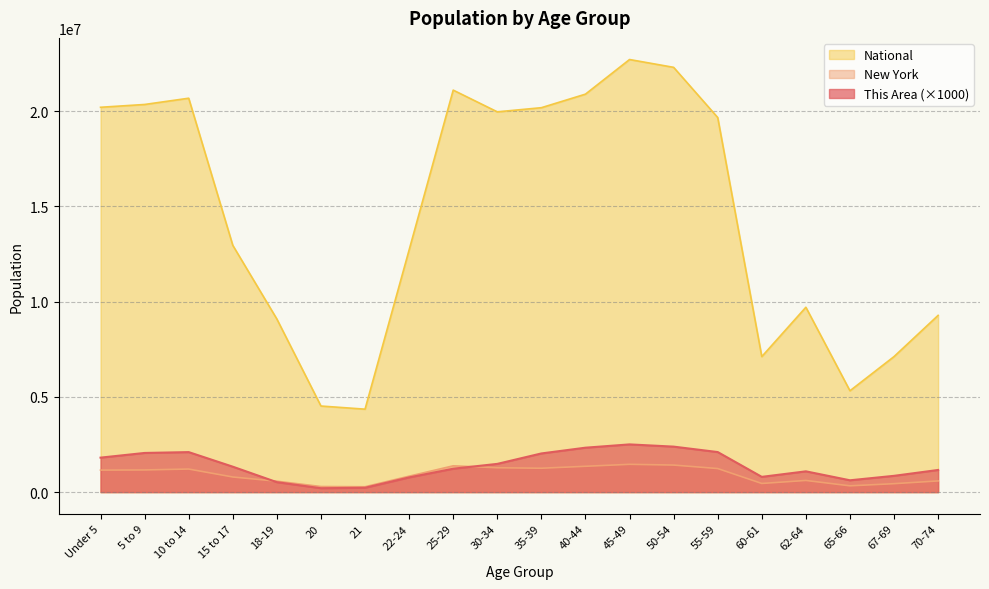

What is the label of the 10th point from the right?

35-39